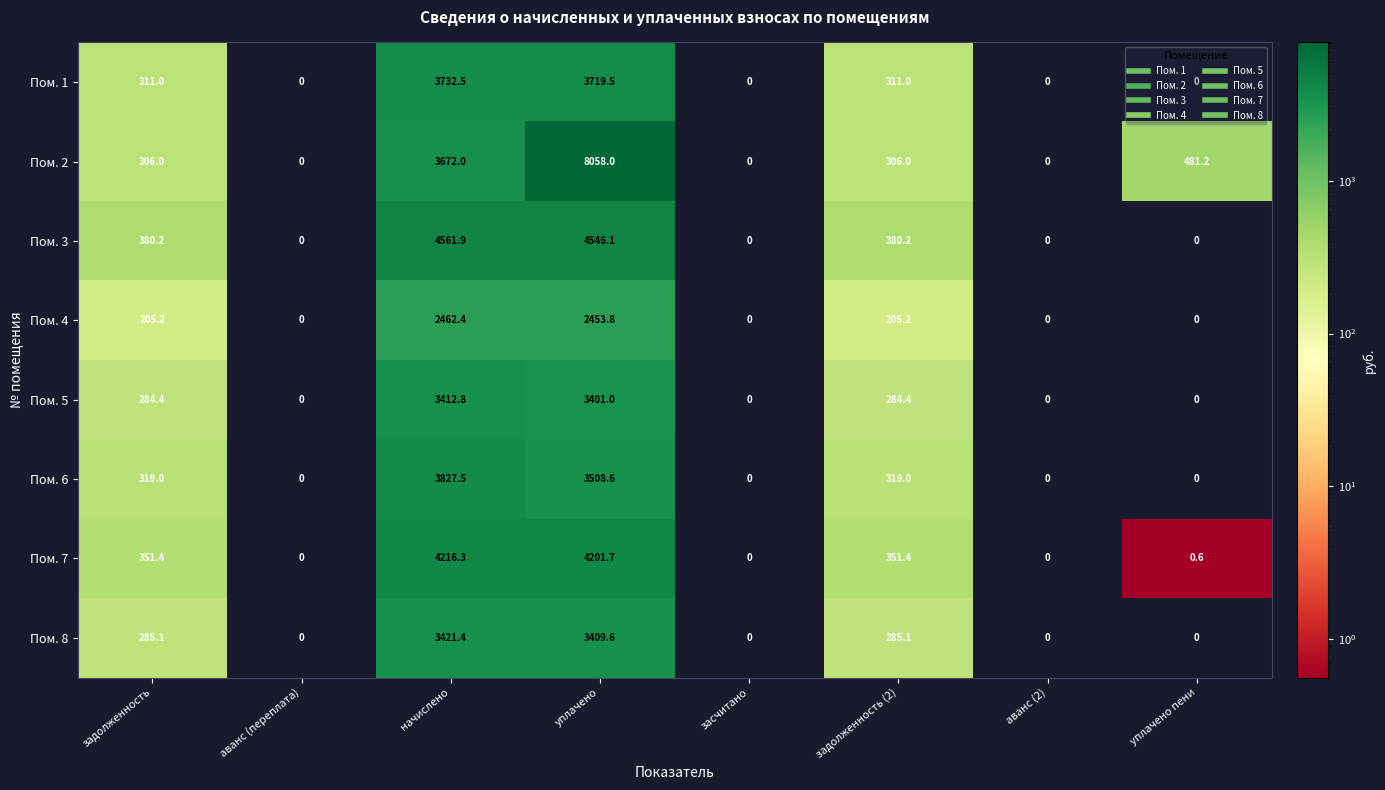

What is the average value of the Пом. 2 series?

1602.9